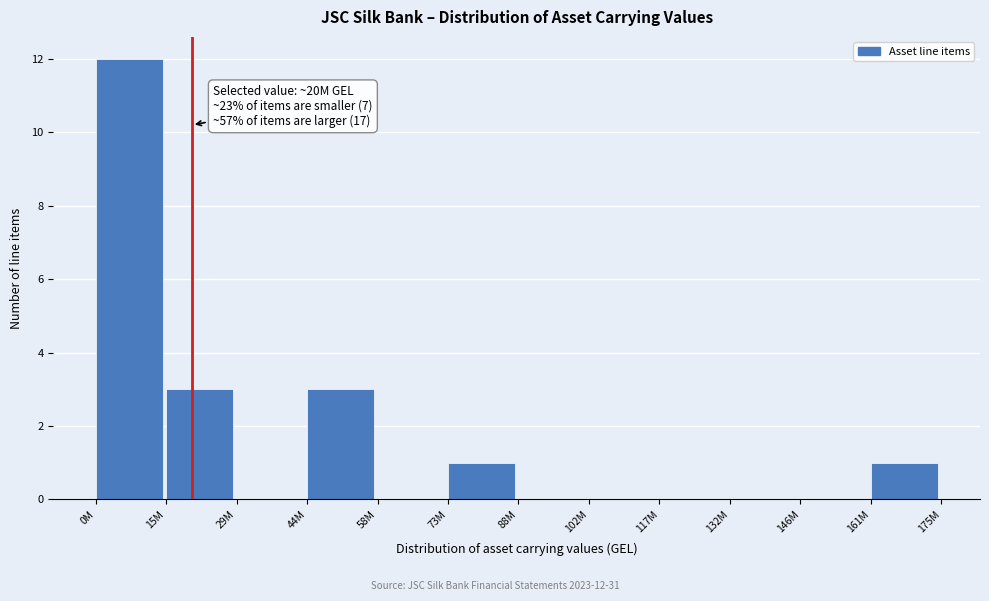

Reading right to left, list all the values displayed in this chart.

161M=1	146M=0	132M=0	117M=0	102M=0	88M=0	73M=1	58M=0	44M=3	29M=0	15M=3	0M=12